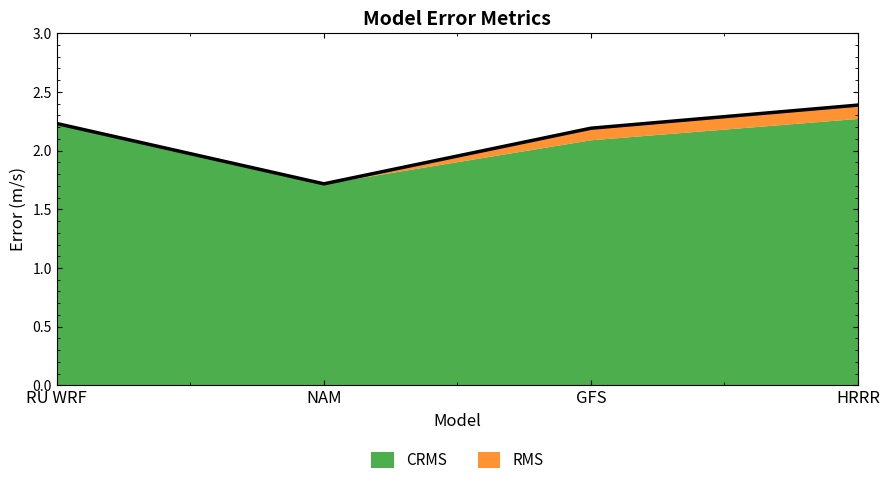

What value does the data have at GFS?

2.2